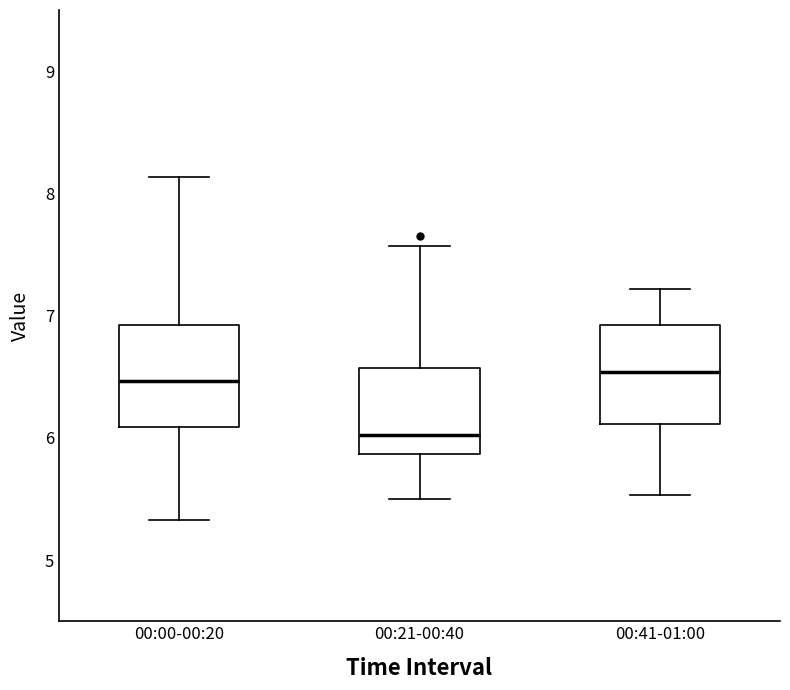

Reading left to right, transcribe this box plot: for each box, give where its median line is, the range the box spans, and where its two whiskers end, as read against the y-axis. The values are not printed on the chart, so give them approximately, as read against the axis.

00:00-00:20: median 6.5, box 6.1 to 6.9, whiskers 5.3 to 8.1
00:21-00:40: median 6.0, box 5.9 to 6.6, whiskers 5.5 to 7.6
00:41-01:00: median 6.5, box 6.1 to 6.9, whiskers 5.5 to 7.2